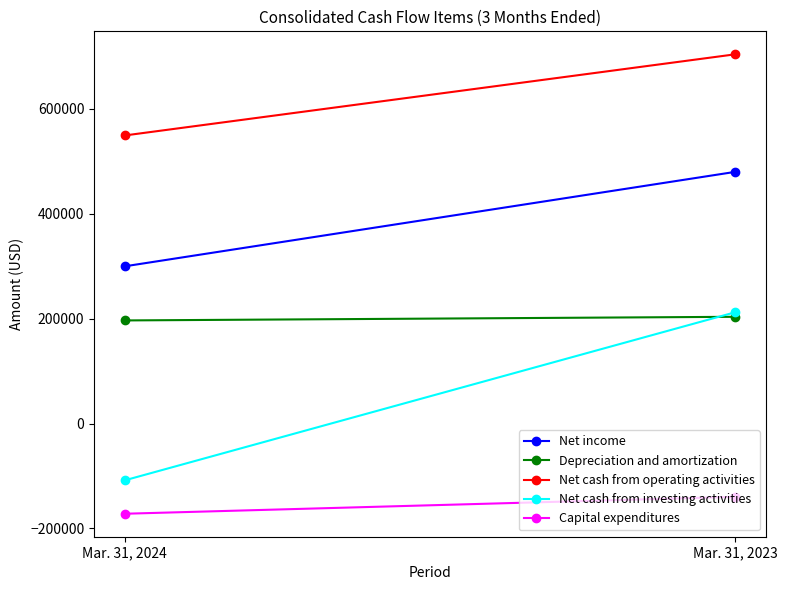

Which series has the largest total across all categories?

Net cash from operating activities